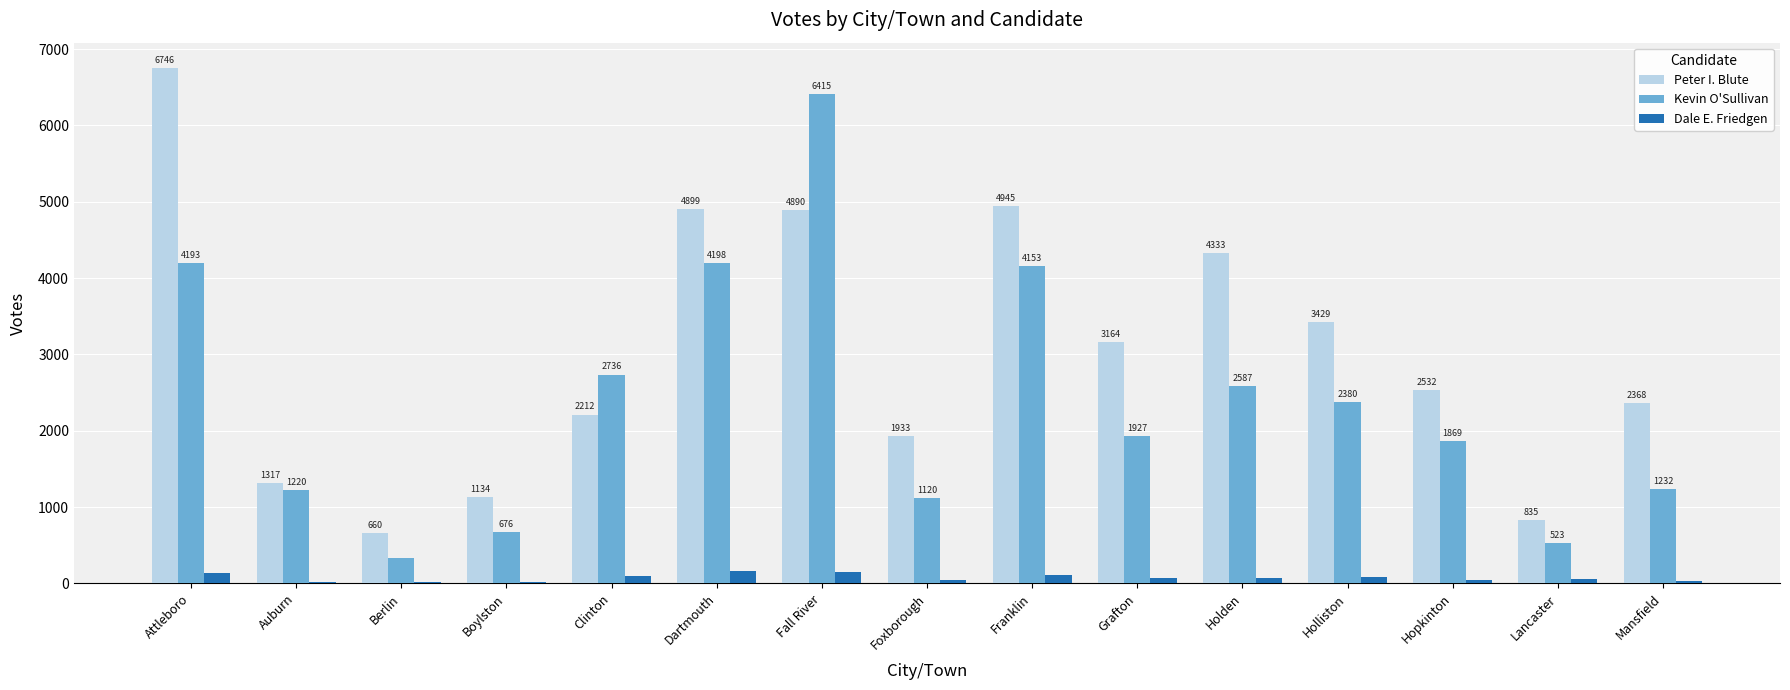

The value of Peter I. Blute at Mansfield is 2368. True or false?

True